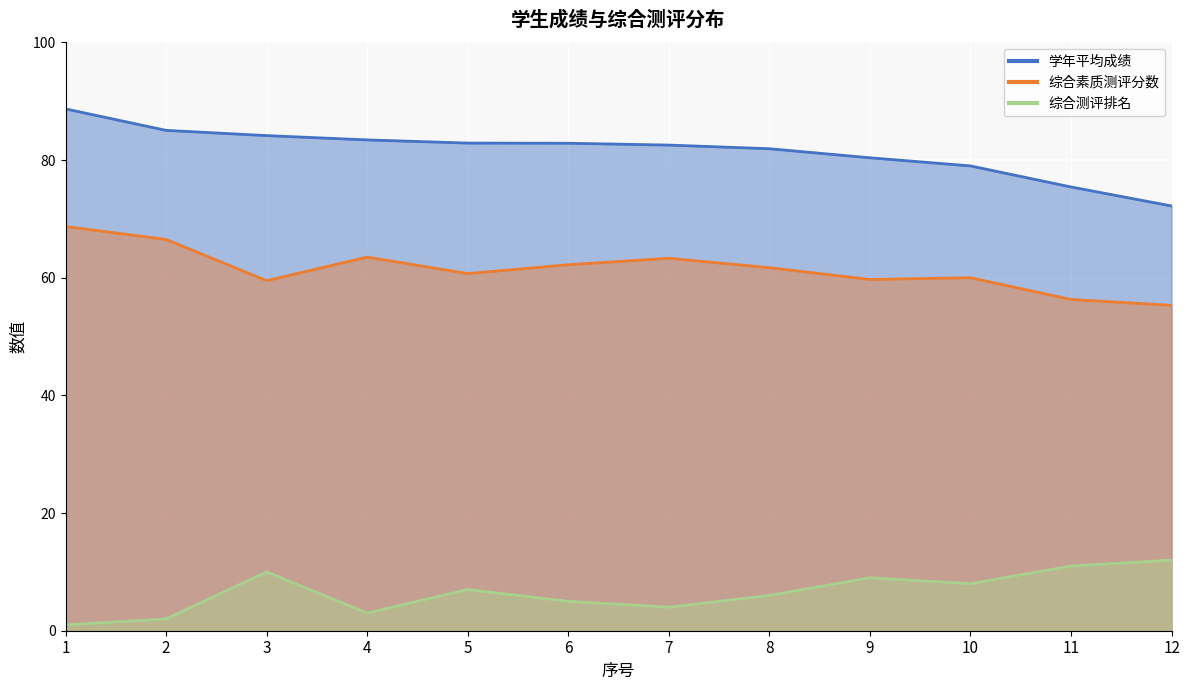

Which category has the highest value across all series?

1